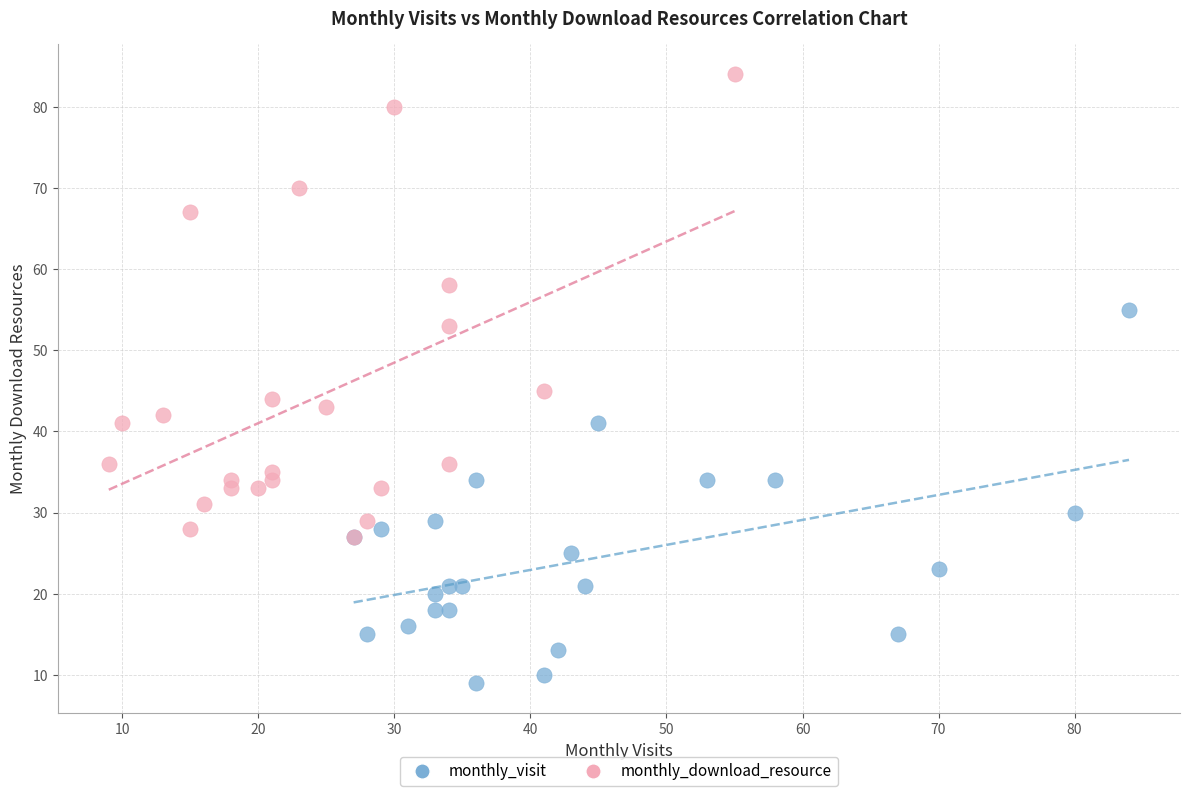

Which series has the largest Y range (max minus min)?

monthly_download_resource